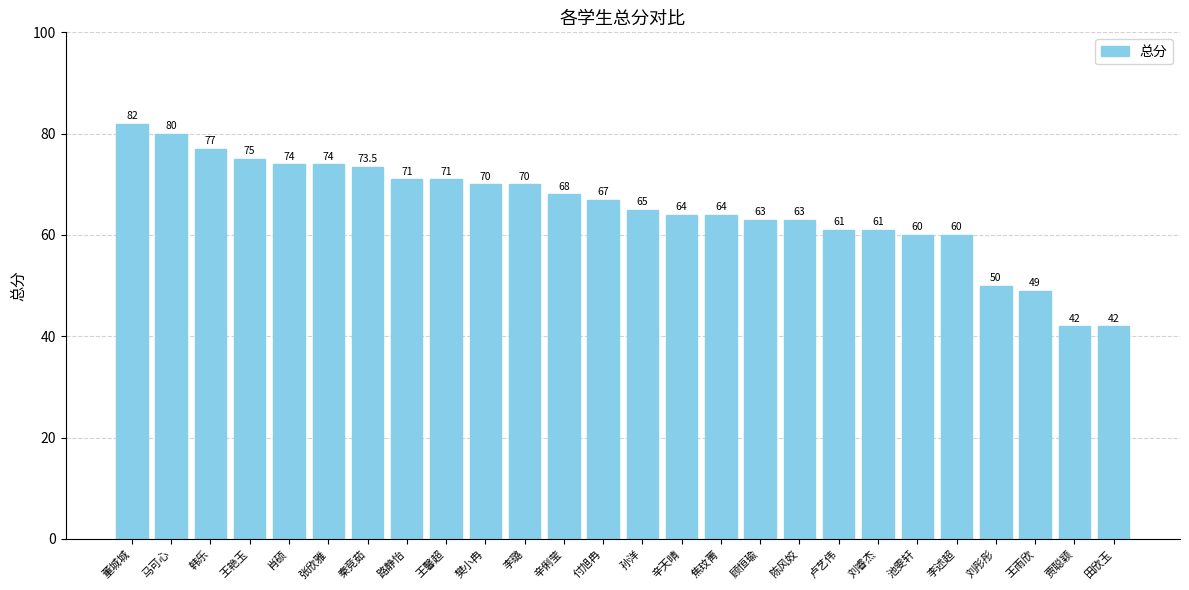

Reading left to right, transcribe all the data shown in this chart.

82.0	80.0	77.0	75.0	74.0	74.0	73.5	71.0	71.0	70.0	70.0	68.0	67.0	65.0	64.0	64.0	63.0	63.0	61.0	61.0	60.0	60.0	50.0	49.0	42.0	42.0